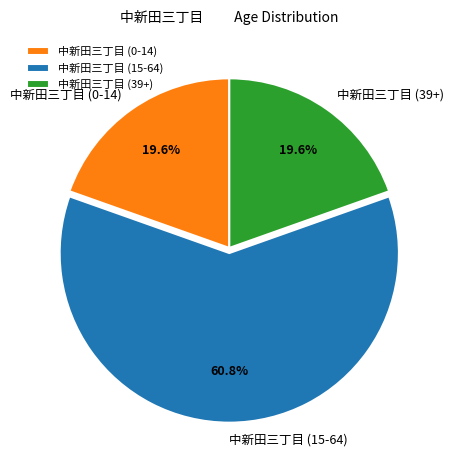

What portion of the pie excludes 中新田三丁目 (15-64)?

39.2%